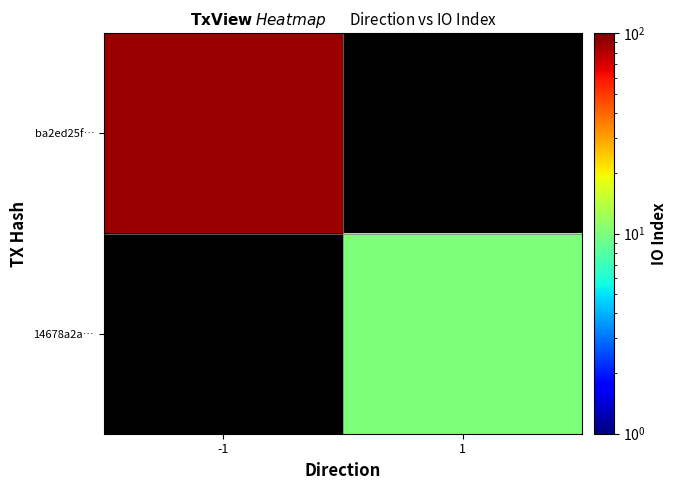

How many series are shown in this chart?

2